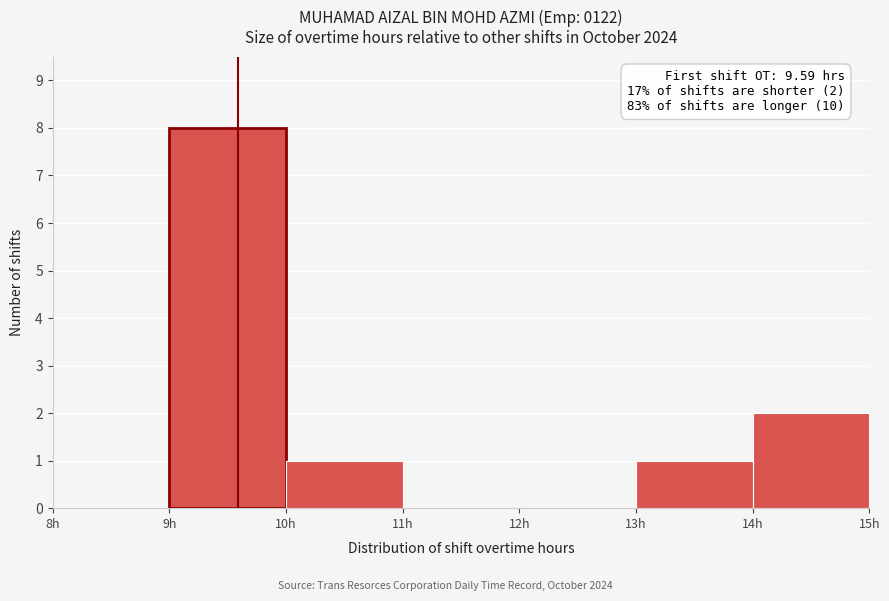

Over which range of the x-axis is the bar tallest?

9 to 10